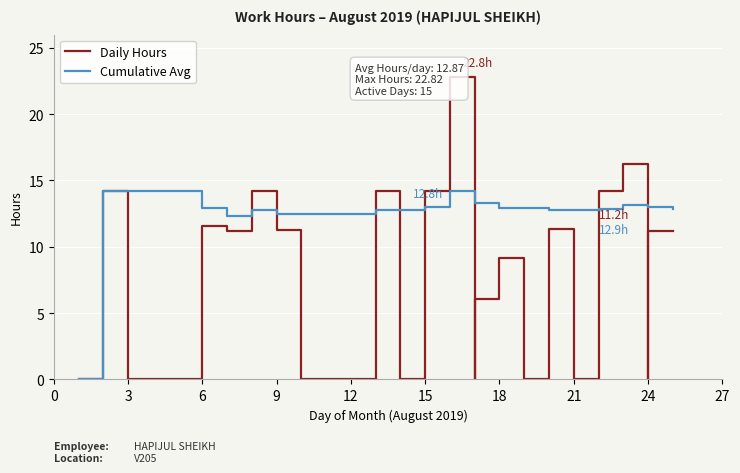

What is the value of the Cumulative Avg point at the 2nd from the left?

14.2